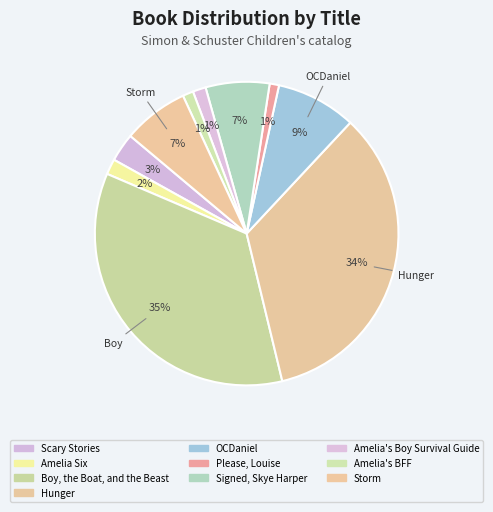

Is it true that Boy, the Boat, and the Beast is 35% of the pie?

True